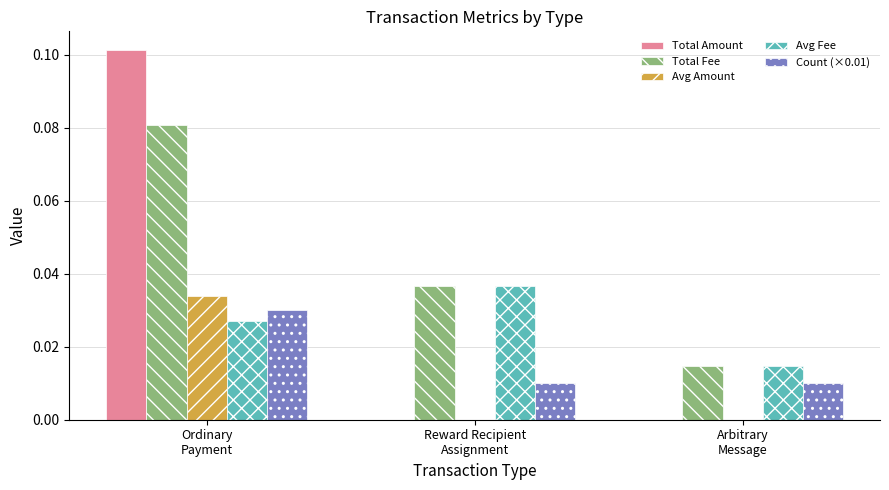

Which series has the largest total across all categories?

Total Fee